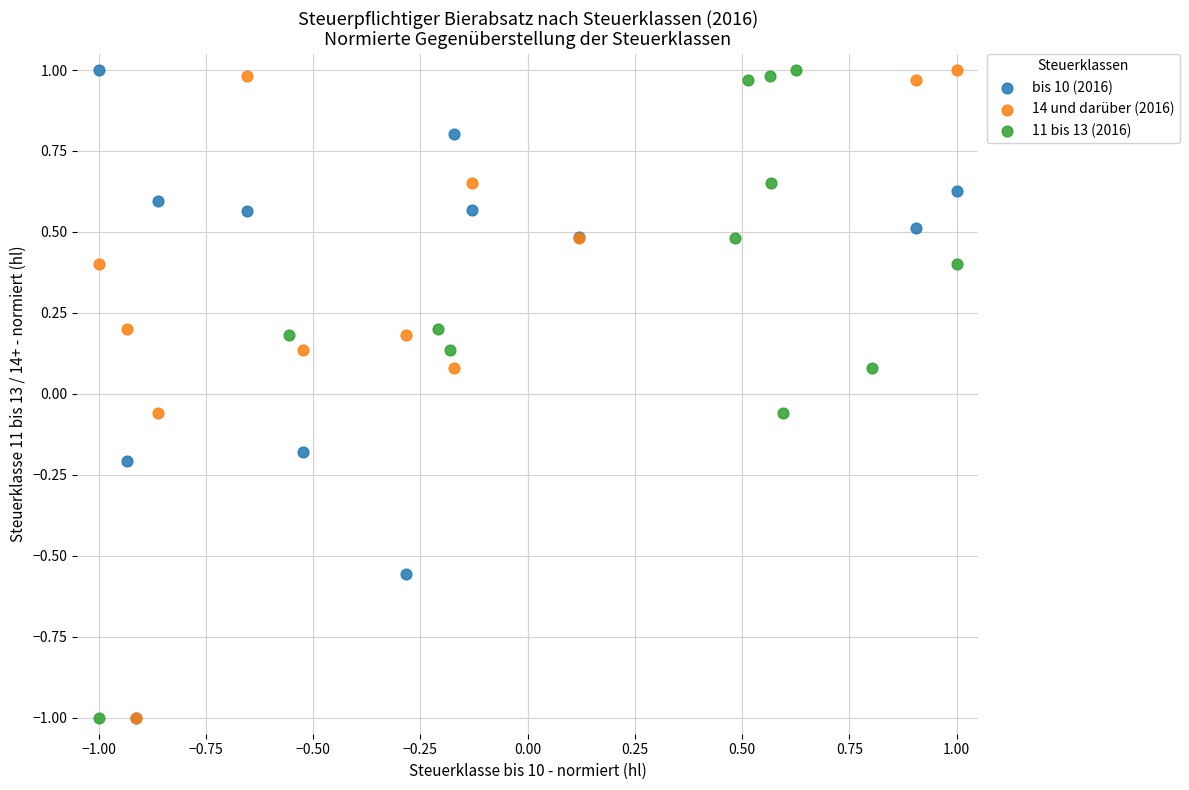

What are all the series names shown in the legend?

bis 10 (2016), 14 und darüber (2016), 11 bis 13 (2016)